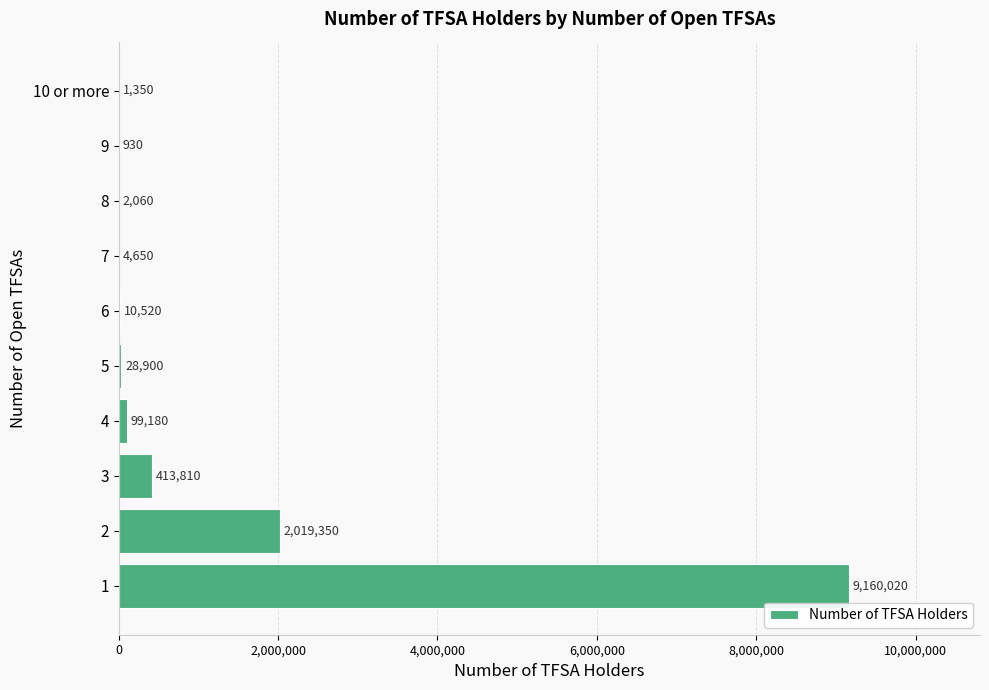

Count the number of data series in this chart.

1